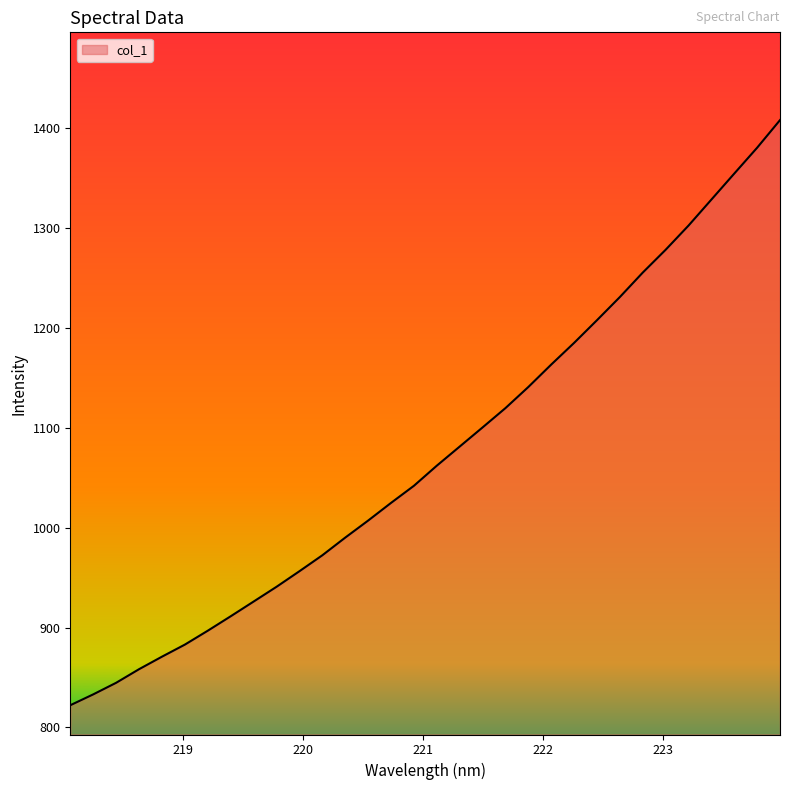

What is the difference between the maximum and minimum values?

585.9